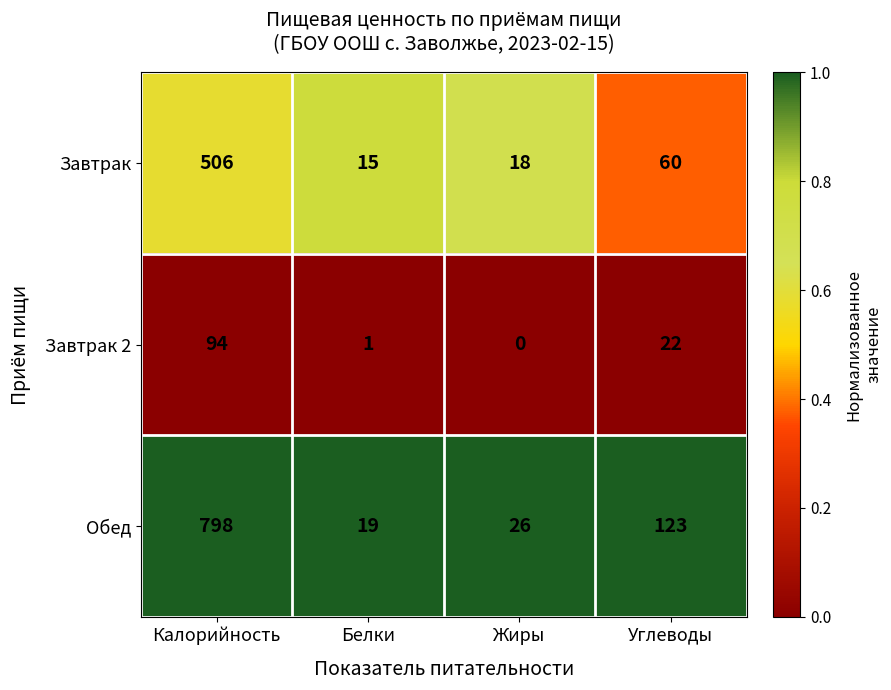

What is the highest value of the Обед series?

798